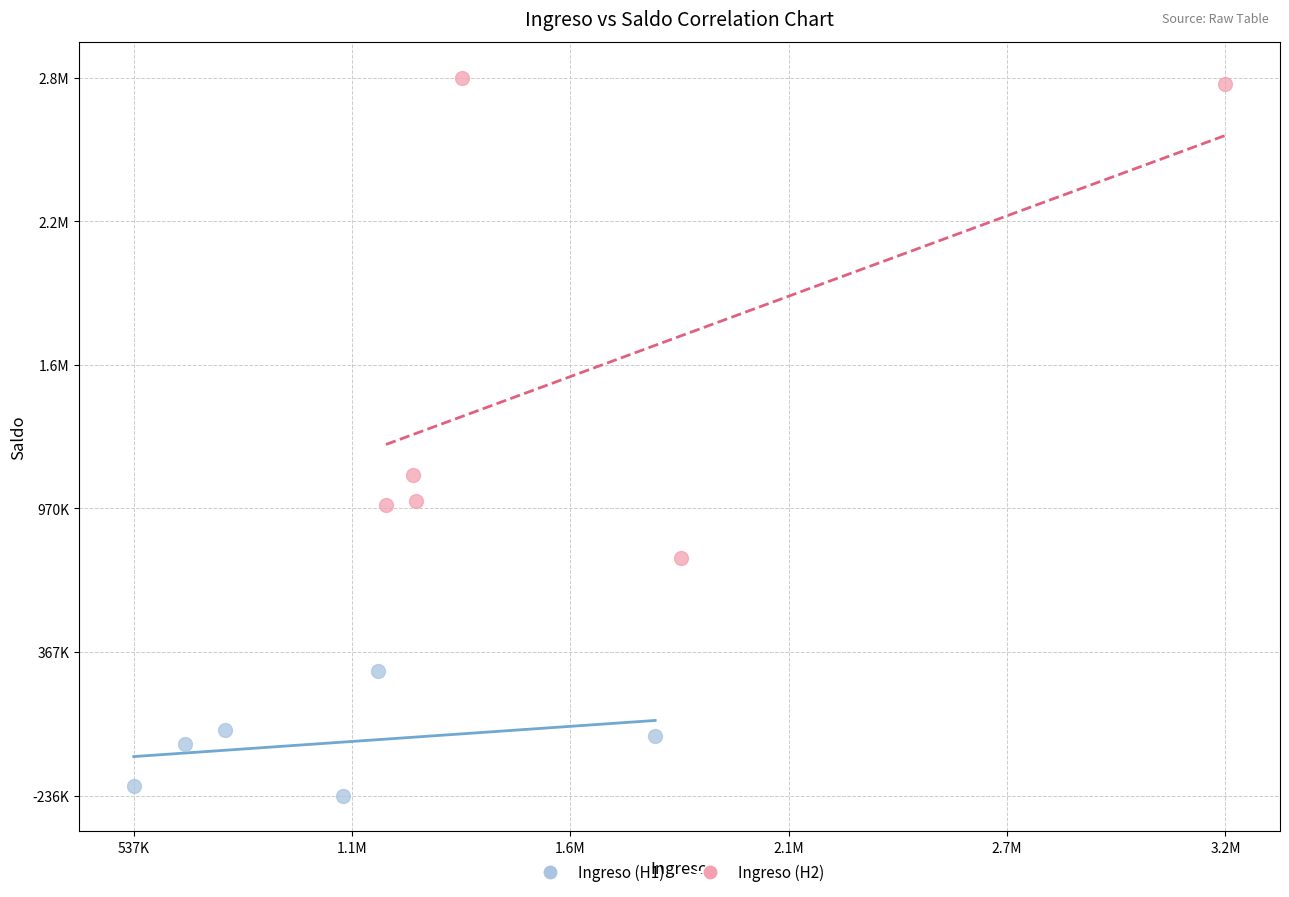

What are all the series names shown in the legend?

Ingreso (H1), Ingreso (H2)